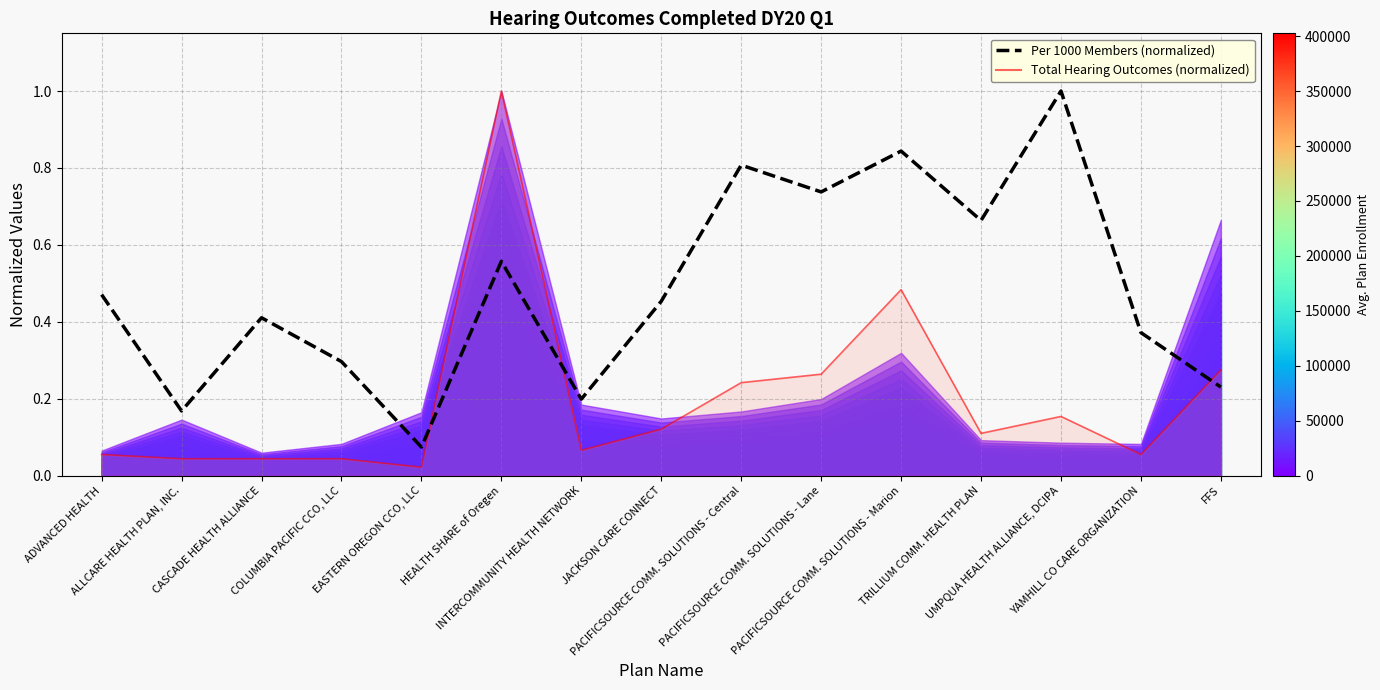

How many interior local valleys (lower than both neighbors) does the data have?

5